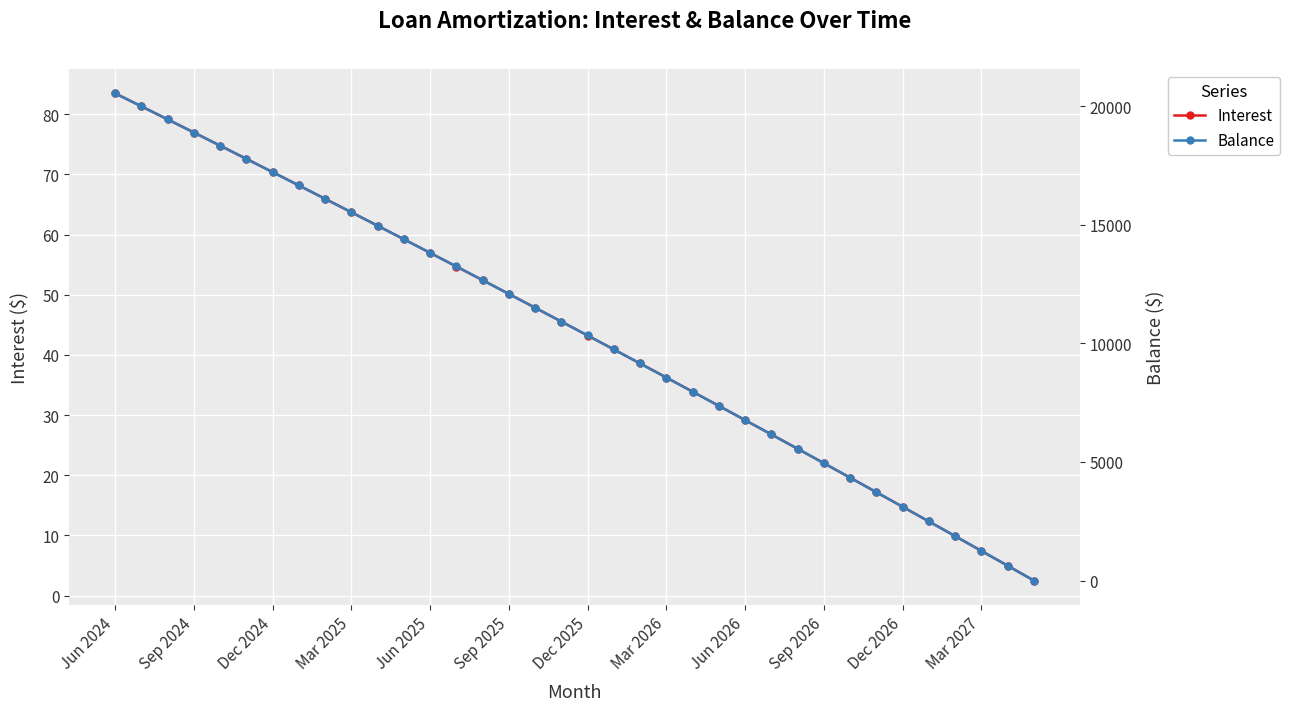

True or false: Interest has a value of 61.0 at Dec 2025.

False